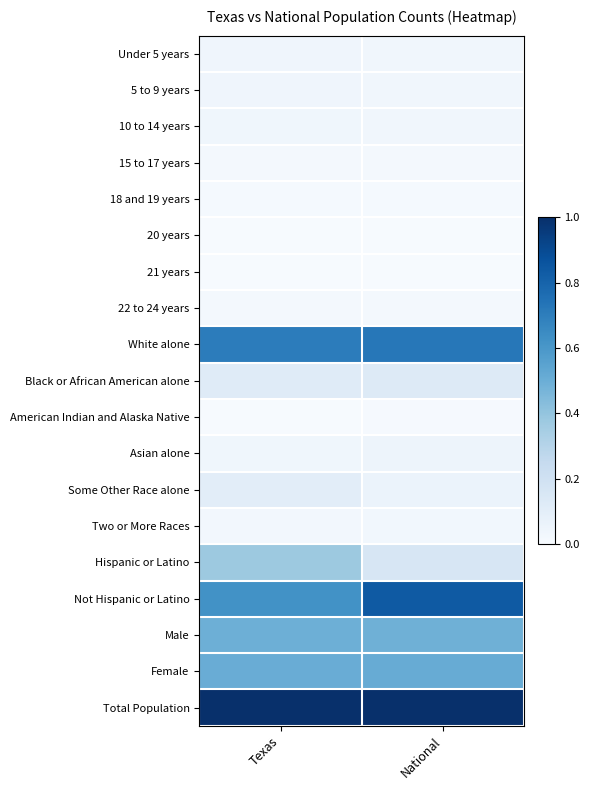

Rank the series at National from highest to lowest value.

Total Population, Not Hispanic or Latino, White alone, Female, Male, Hispanic or Latino, Black or African American alone, Some Other Race alone, Asian alone, 10 to 14 years, 5 to 9 years, Under 5 years, Two or More Races, 15 to 17 years, 22 to 24 years, 18 and 19 years, American Indian and Alaska Native, 20 years, 21 years